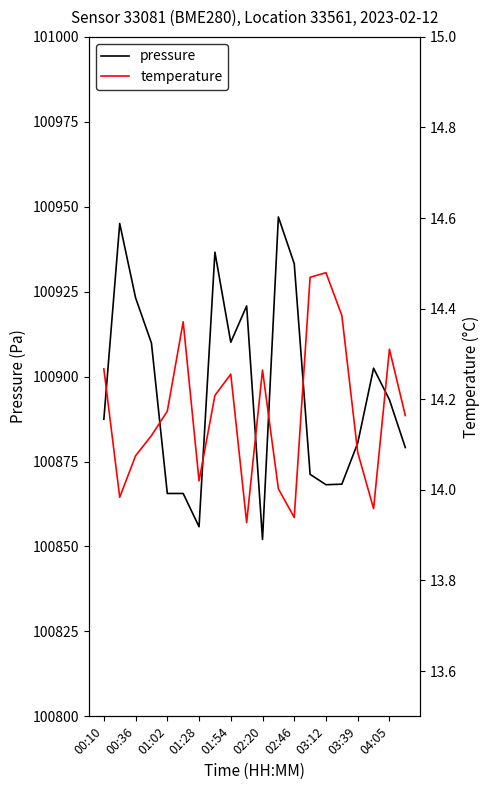

Is it true that pressure equals 175867.0 at 01:54?

False